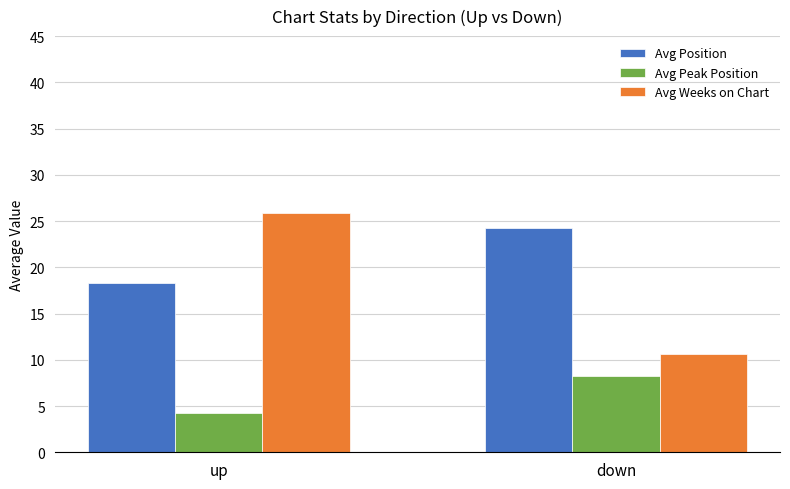

The Avg Position series shows 33.7 at down. True or false?

False